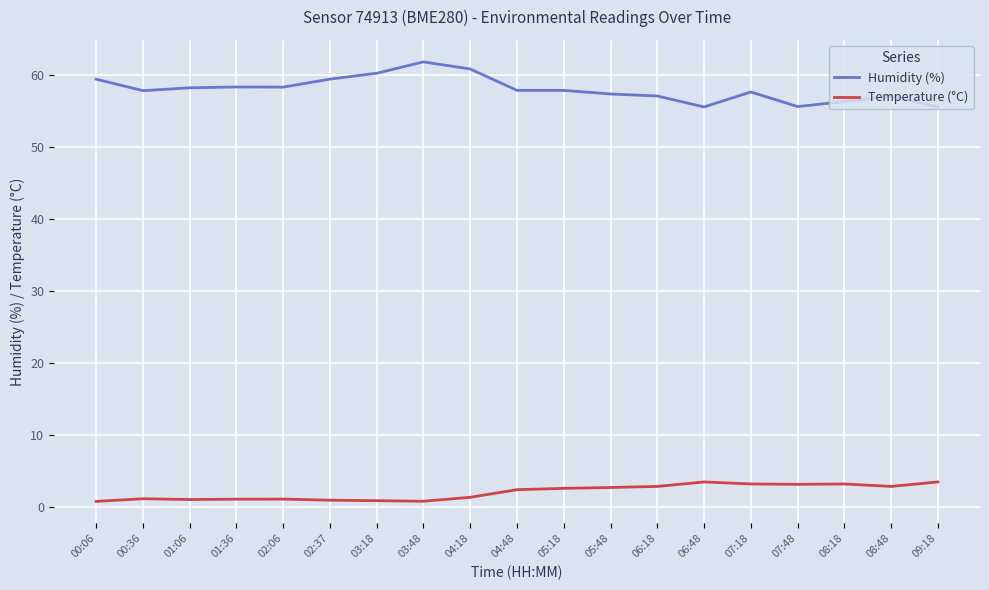

What is the sum of the Temperature (°C) values at 09:18 and 03:18?

4.4